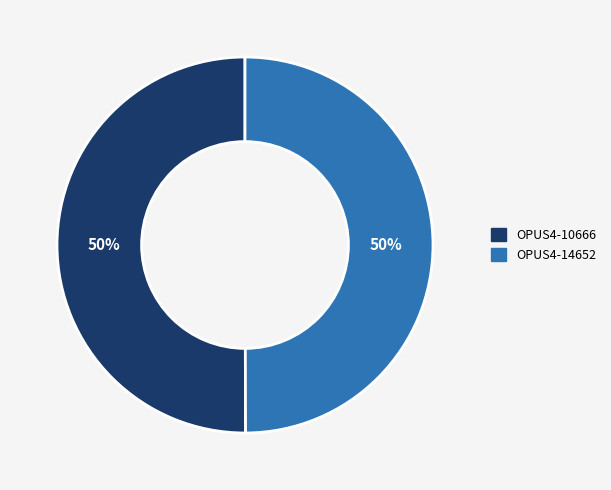

The OPUS4-10666 slice represents 65% of the pie. True or false?

False